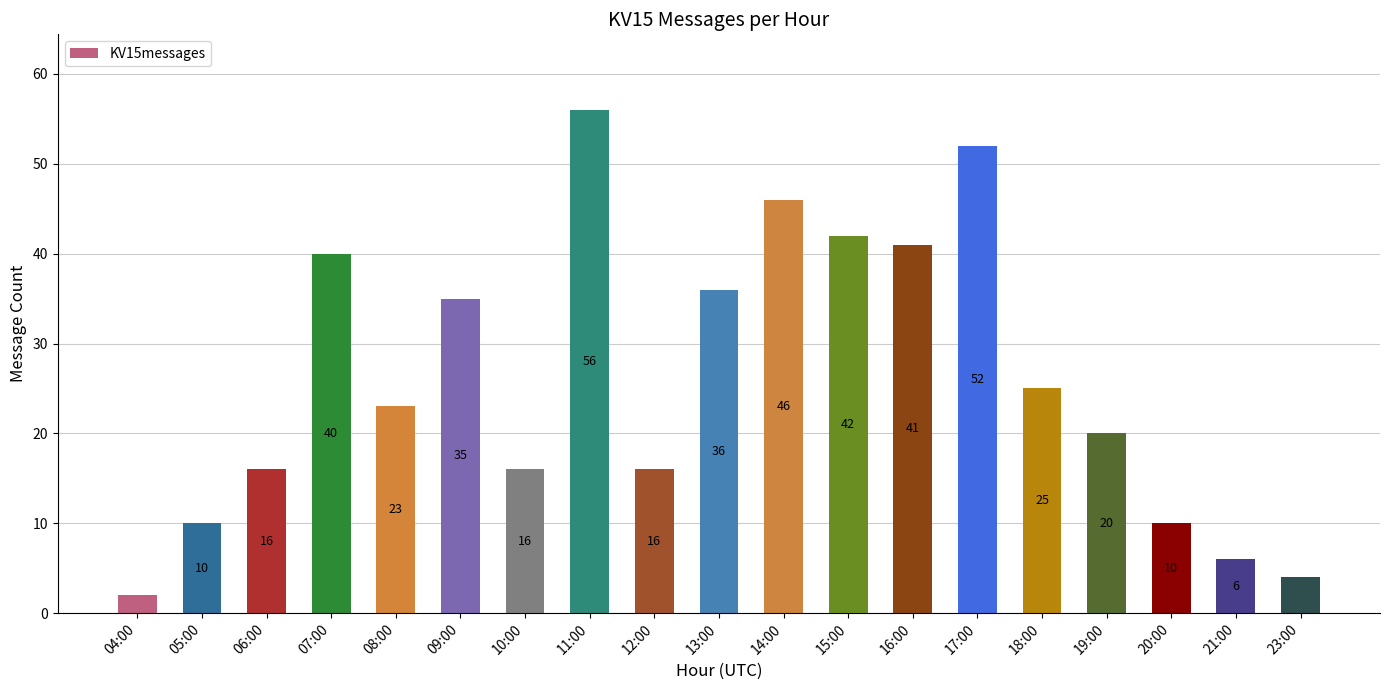

How many categories are shown in the chart?

19